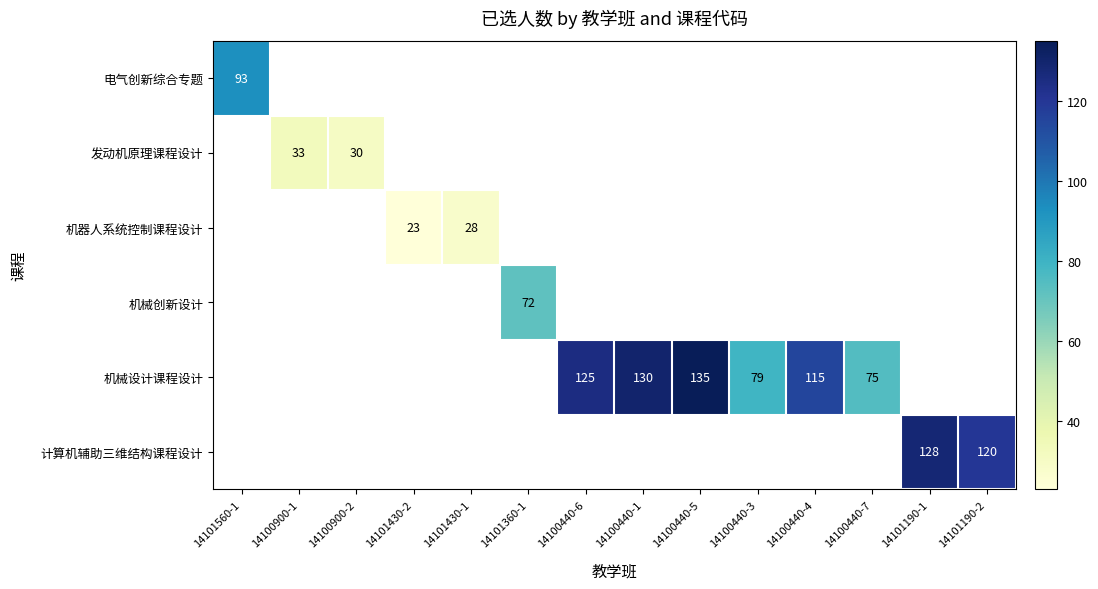

How many series are shown in this chart?

6